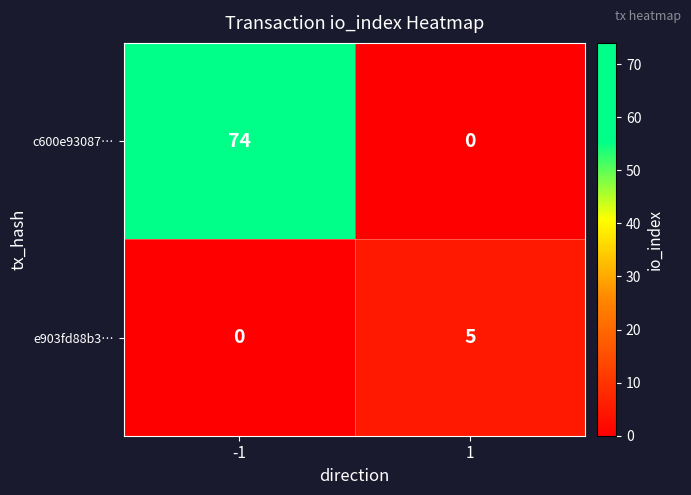

What is the average value of the c600e93087… series?

37